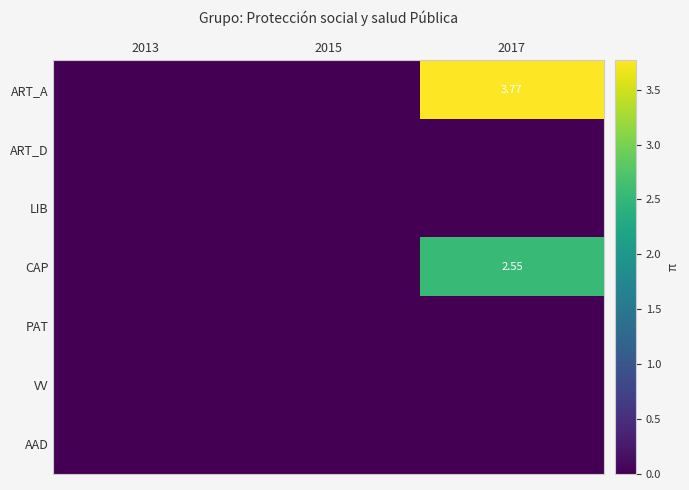

At how many categories does at least one series exceed 0?

1